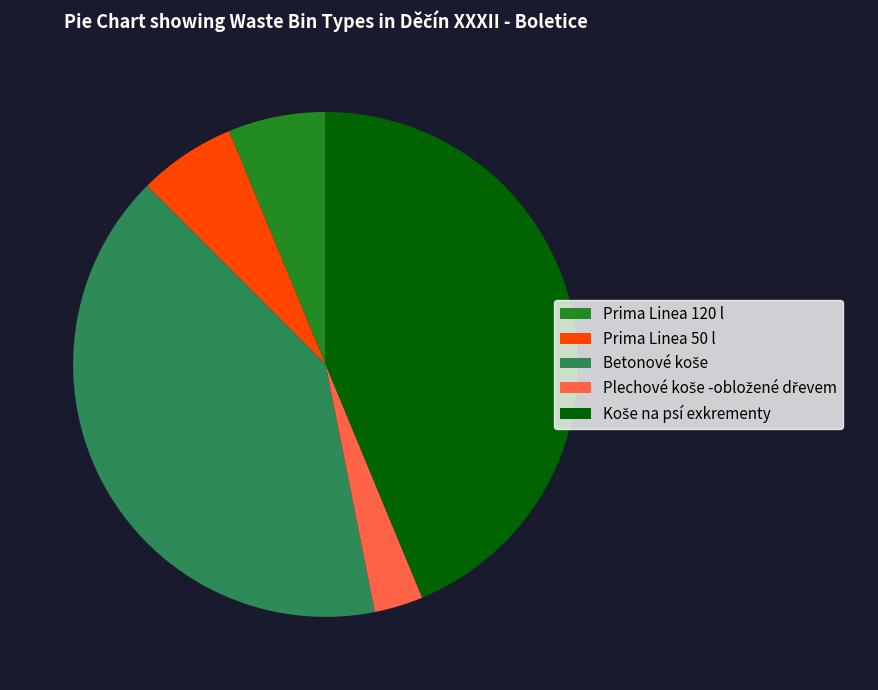

Is there any slice that represents more than half of the pie?

No